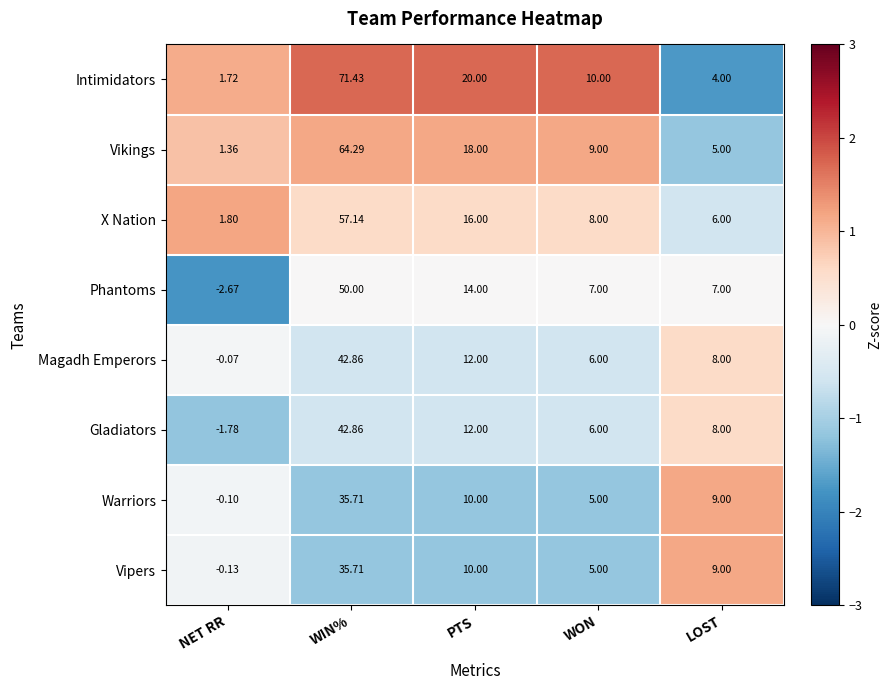

Which category has the lowest value across all series?

NET RR